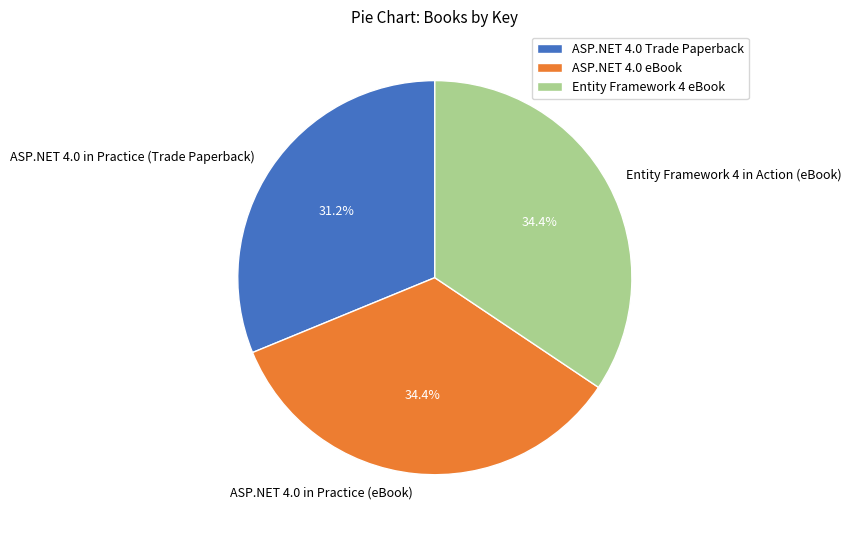

Which has a higher value, ASP.NET 4.0 Trade Paperback or Entity Framework 4 eBook?

Entity Framework 4 eBook